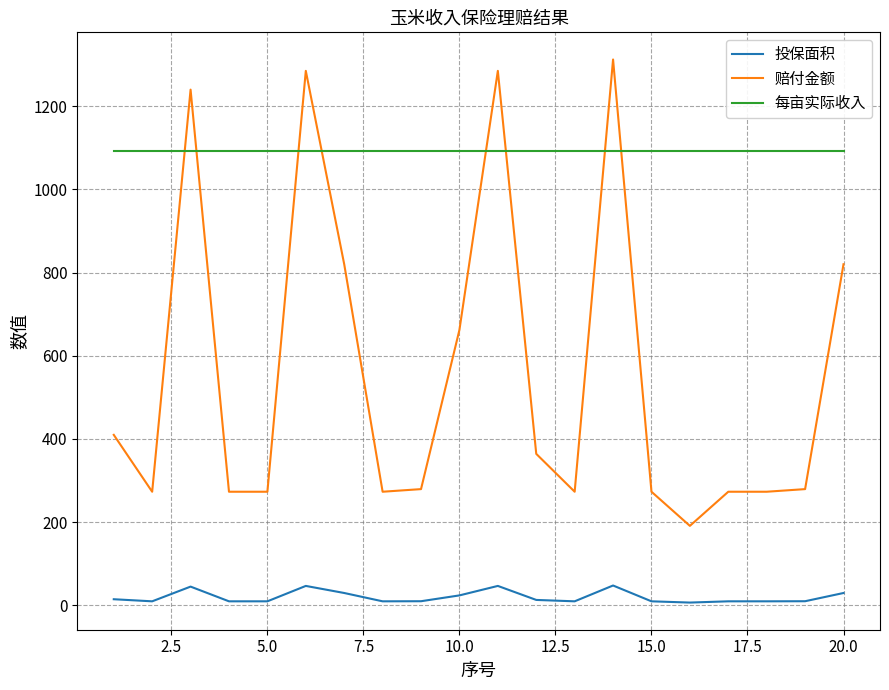

Which series has the largest range (max minus min)?

赔付金额